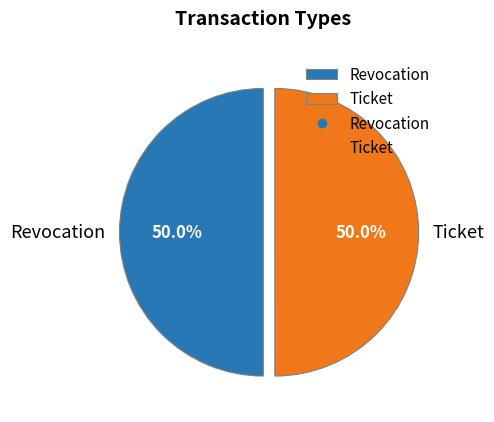

How many slices are in this pie chart?

2